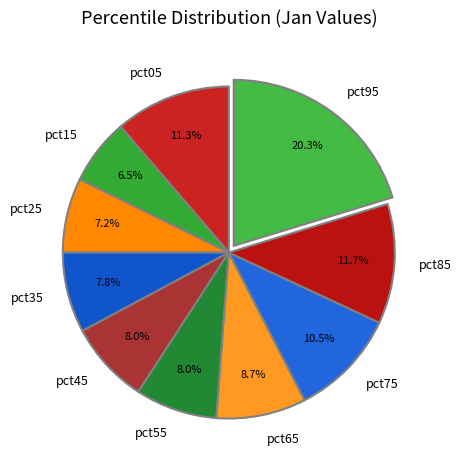

To the nearest percent, what percentage of the pie is pct35?

8%